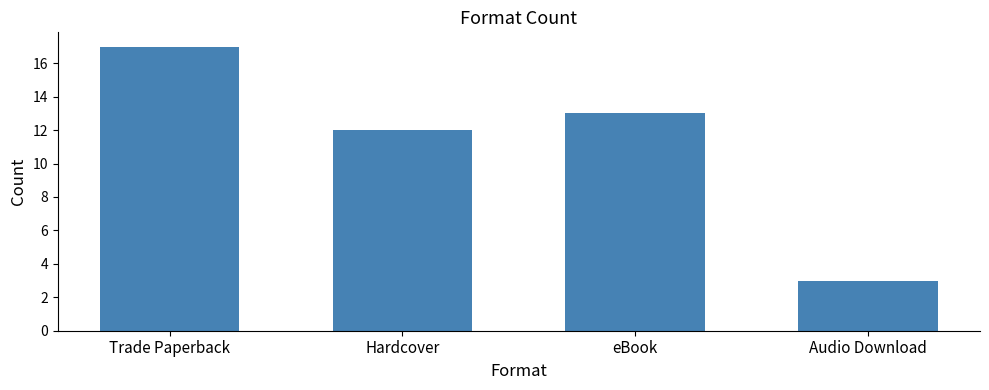

Is it true that the value at eBook is 6?

False